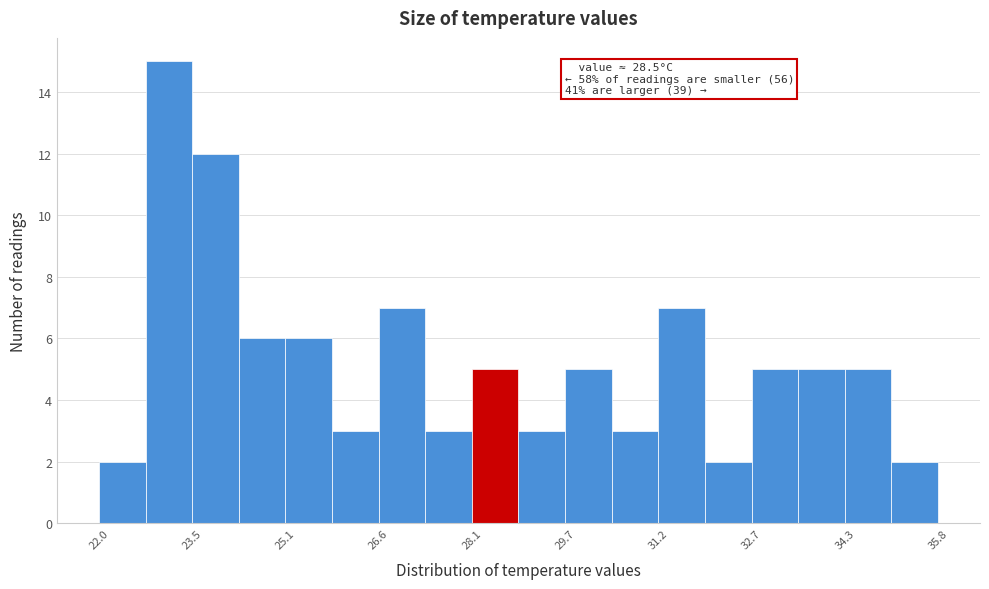

Around what value on the x-axis is the tallest bar? Give the approximate position of its centre, as read against the axis.

23.2